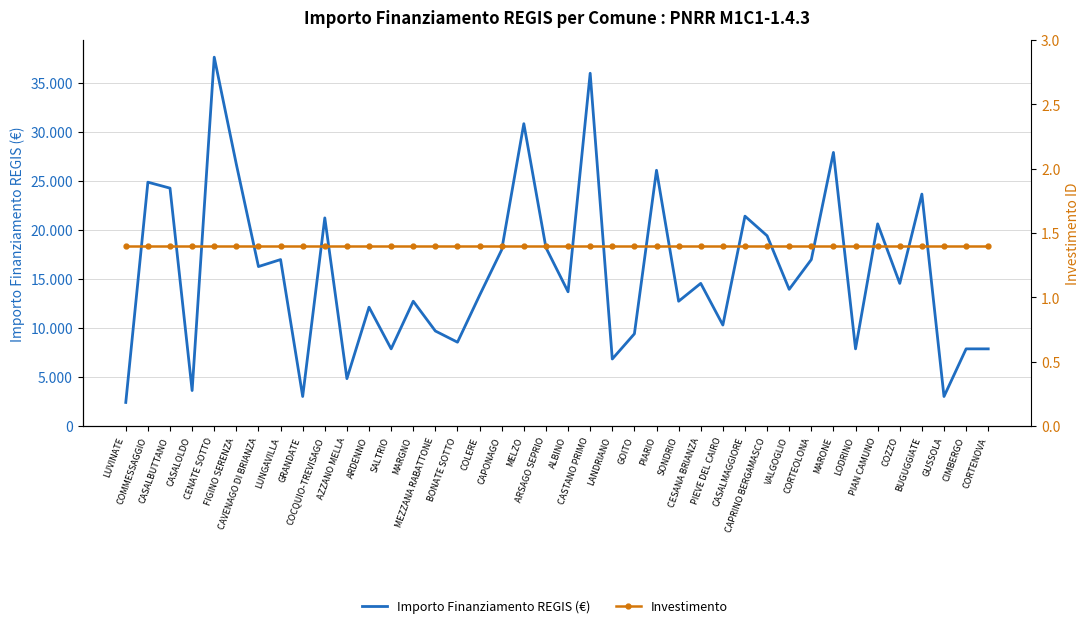

What is the difference between the maximum and minimum values in the Importo Finanziamento REGIS (€) series?

35206.0